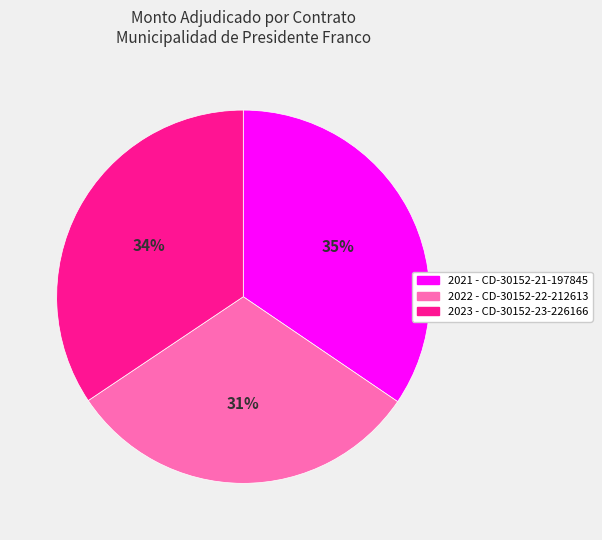

Is it true that 2021 - CD-30152-21-197845 is 35% of the pie?

True